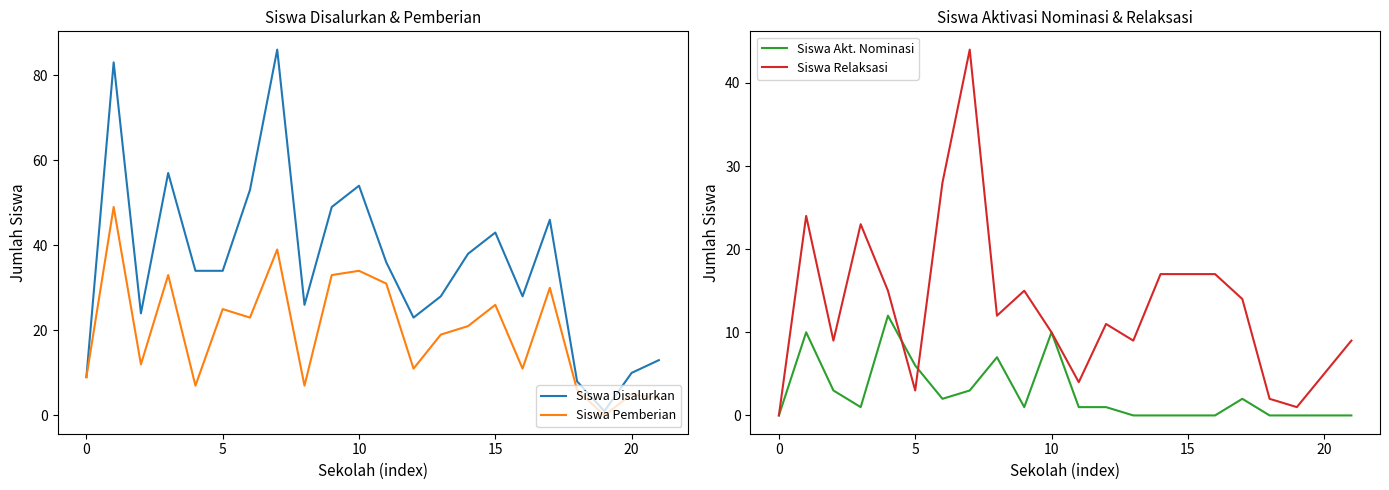

Rank the series by their average value, from lowest to highest.

Siswa Akt. Nominasi, Siswa Relaksasi, Siswa Pemberian, Siswa Disalurkan